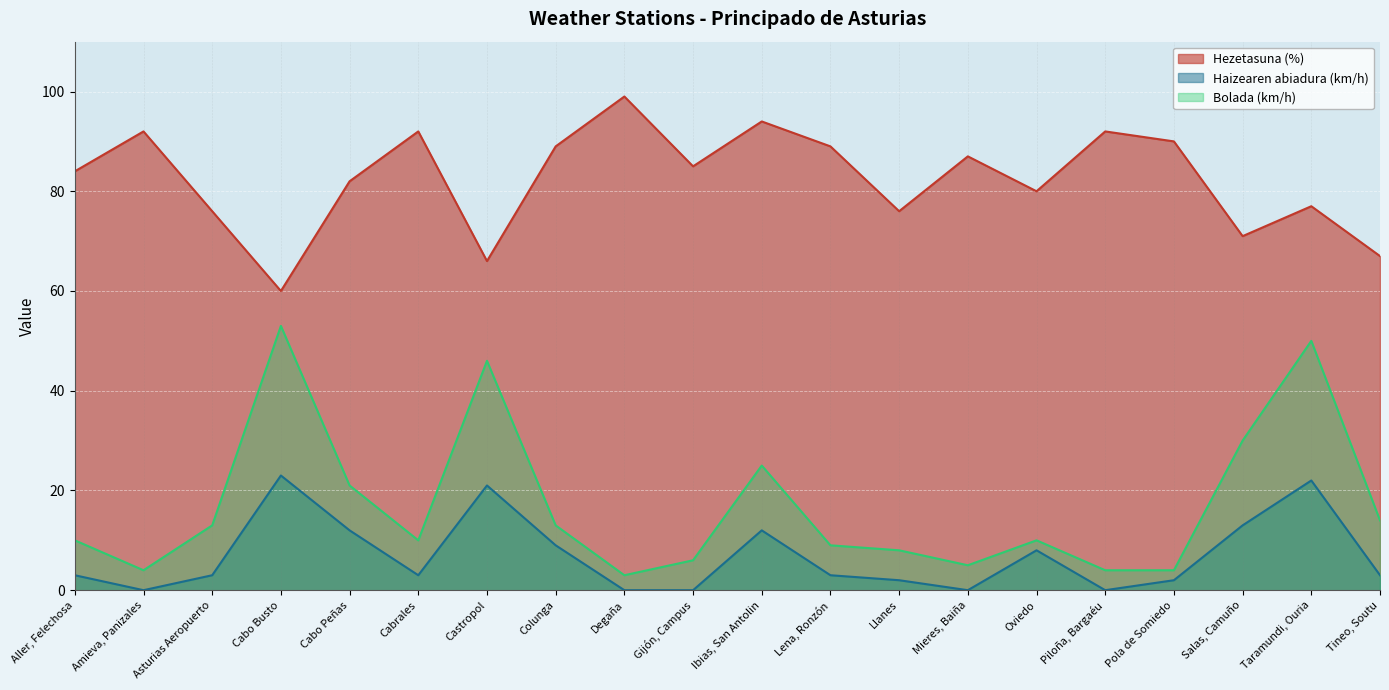

What is the total value across all series at Gijón, Campus?

91